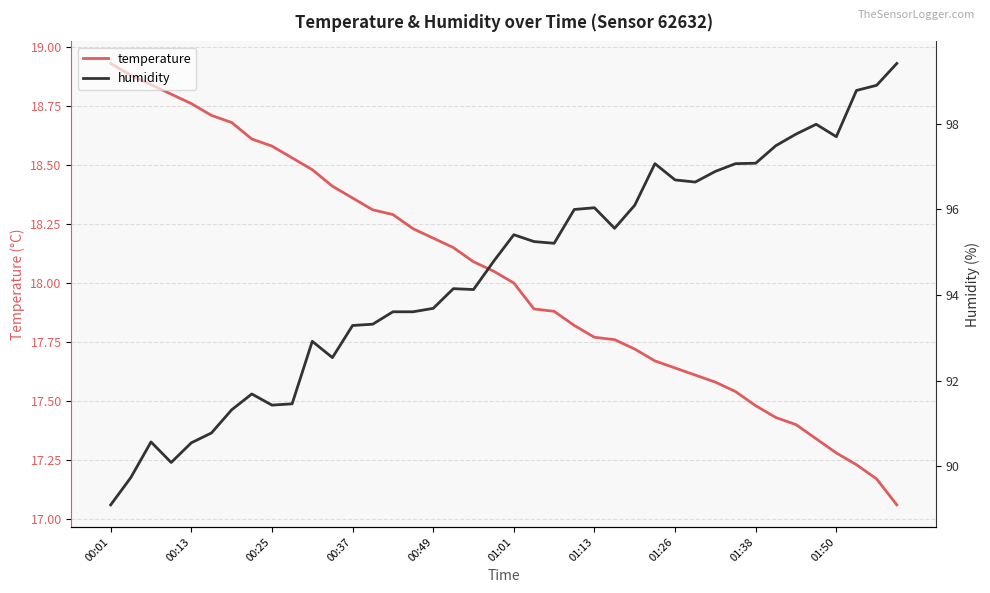

At which category is the sum across all series the highest?

39